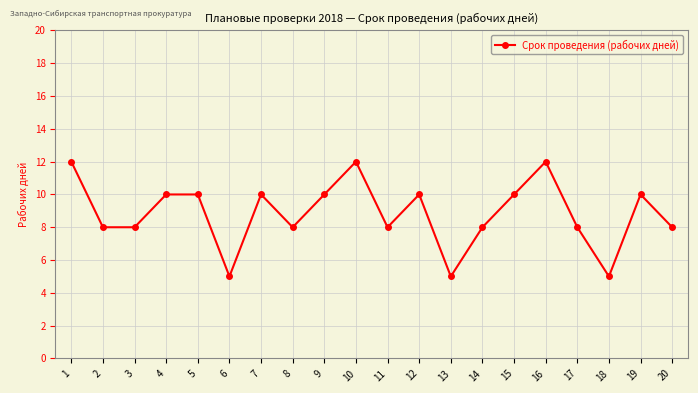

True or false: there are more than 2 points higher than both neighbors.

True